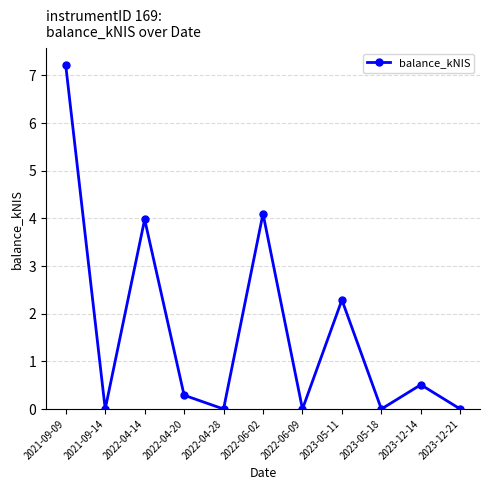

What is the change in value from 2023-05-11 to 2023-05-18?

-2.3